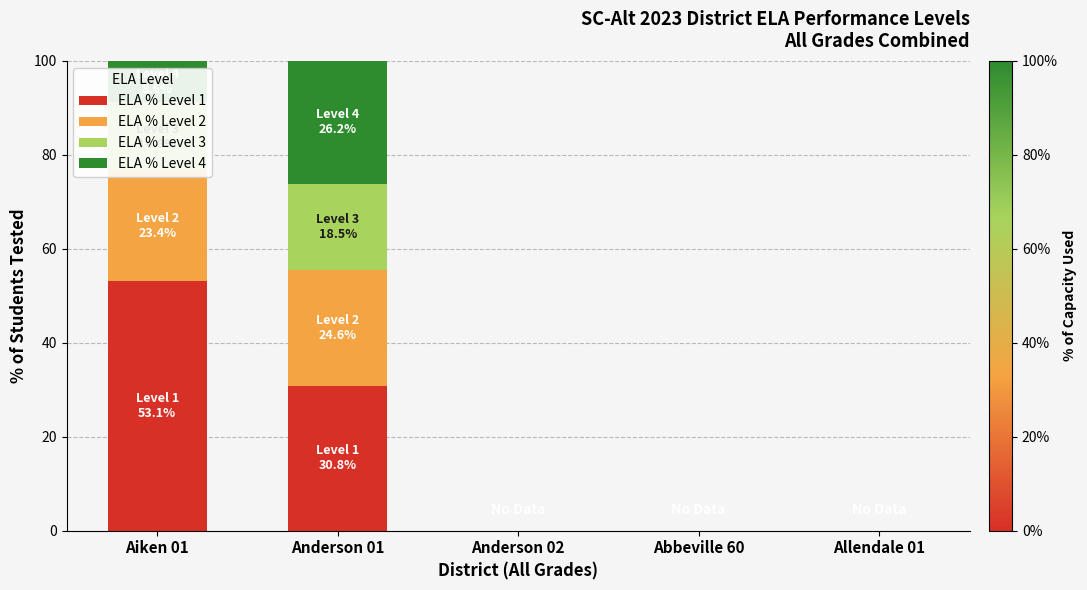

What is the sum of all ELA % Level 1 values?

83.9